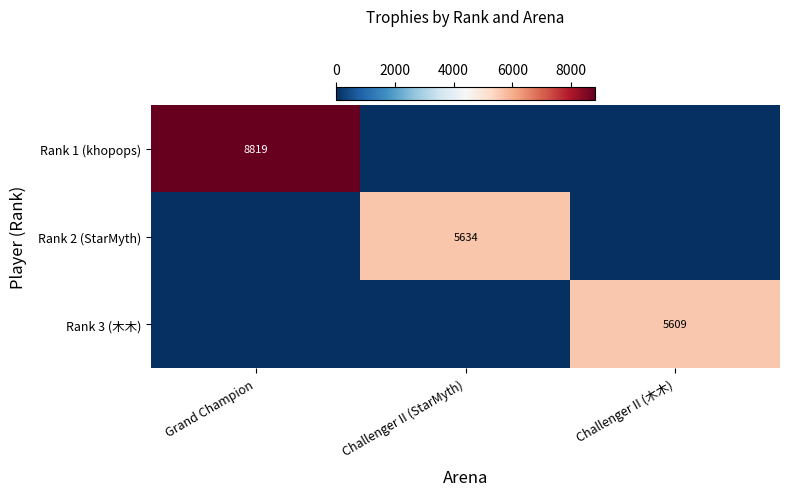

The Rank 1 (khopops) series shows 2592 at Grand Champion. True or false?

False